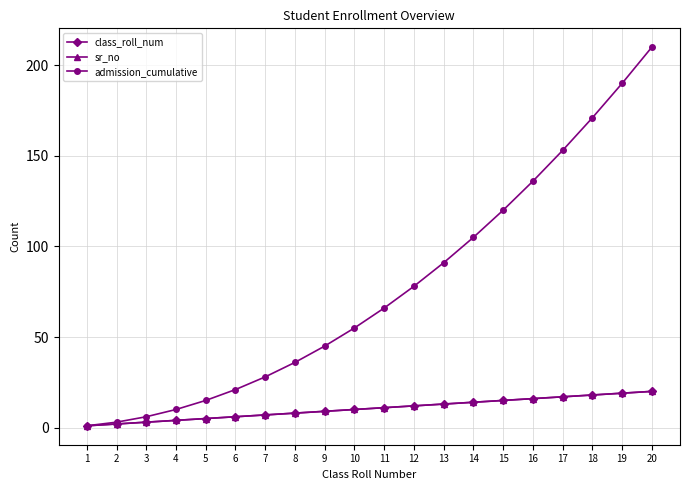

Rank the series by their maximum value, from highest to lowest.

admission_cumulative, class_roll_num, sr_no